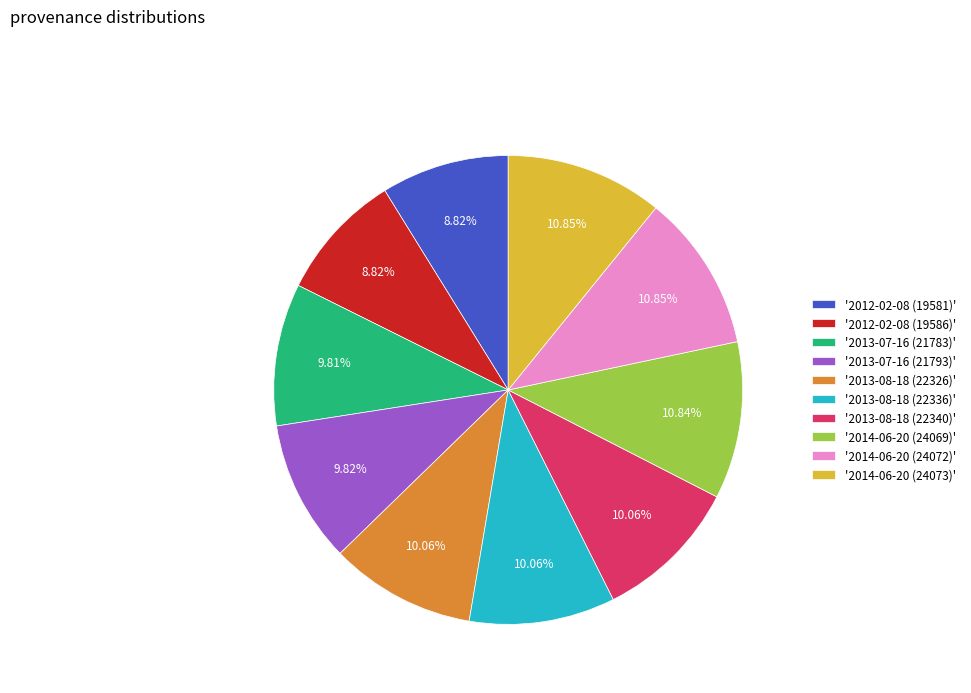

Approximately how many times larger is the value at '2014-06-20 (24073)' compared to '2013-07-16 (21793)'?

1.1